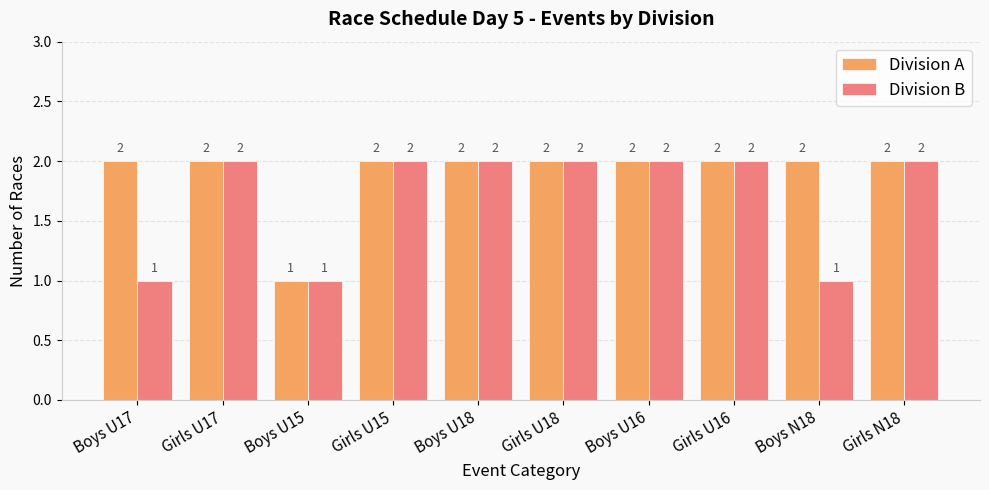

Is it true that Division B equals 1 at Boys U15?

True